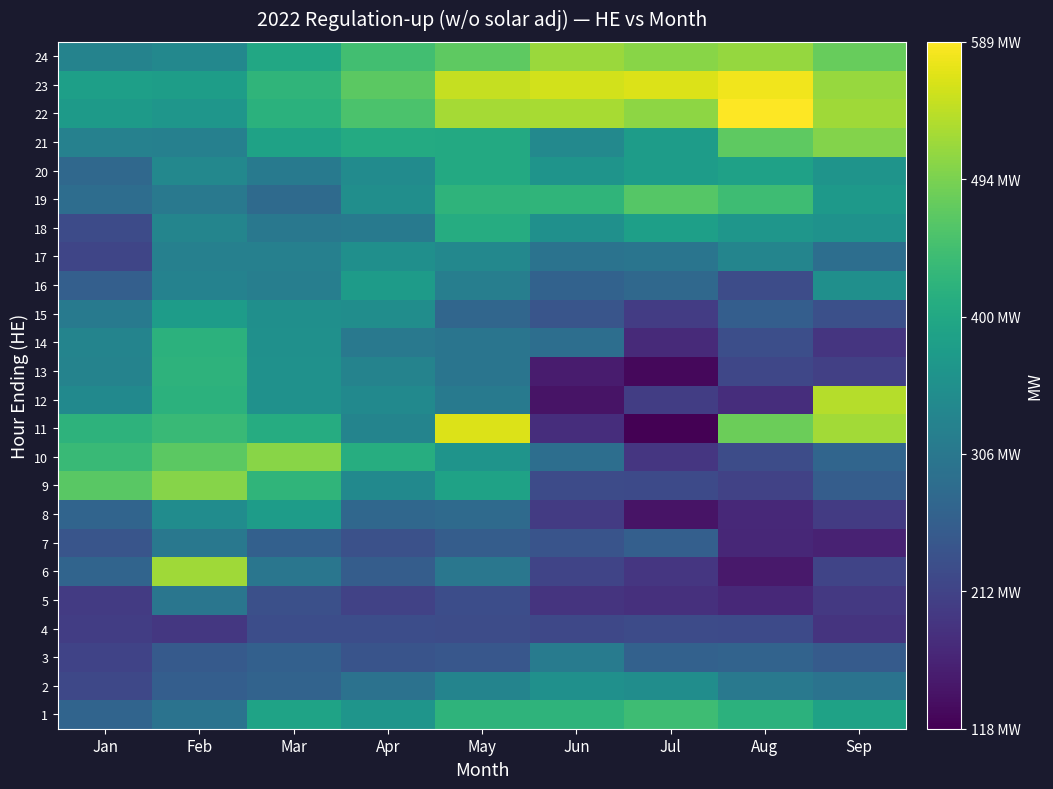

Between Jan and Jun, which is larger?

Jun